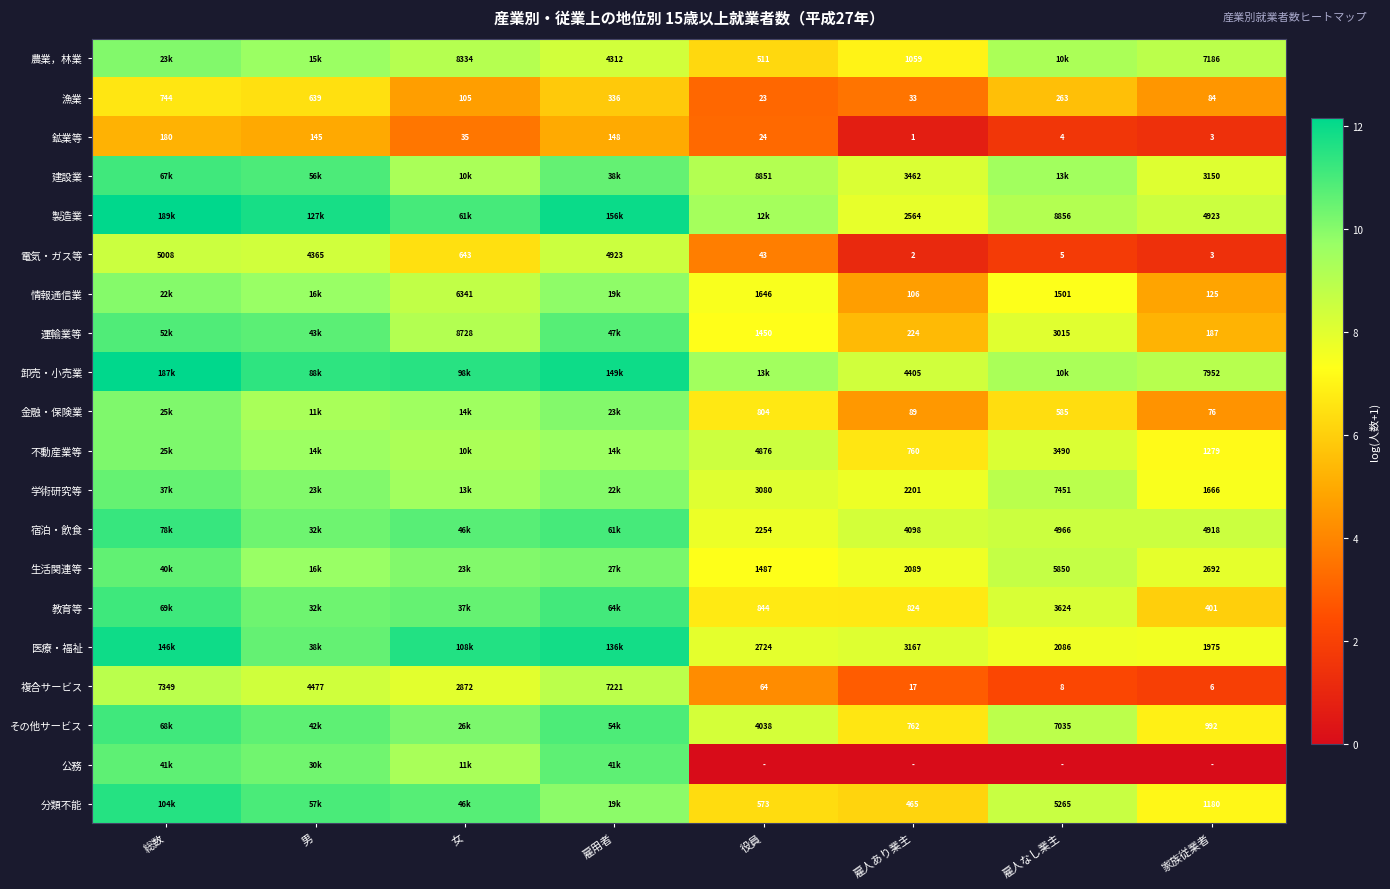

Is the value of 情報通信業 at 雇人なし業主 greater than the value of 金融・保険業 at 雇人あり業主?

Yes